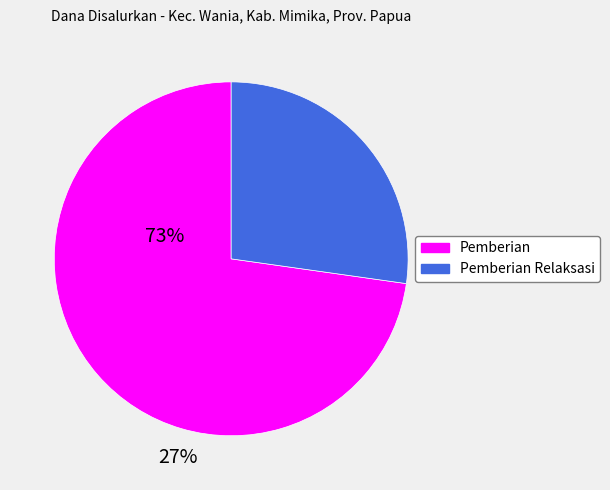

Does any single category account for the majority?

Yes